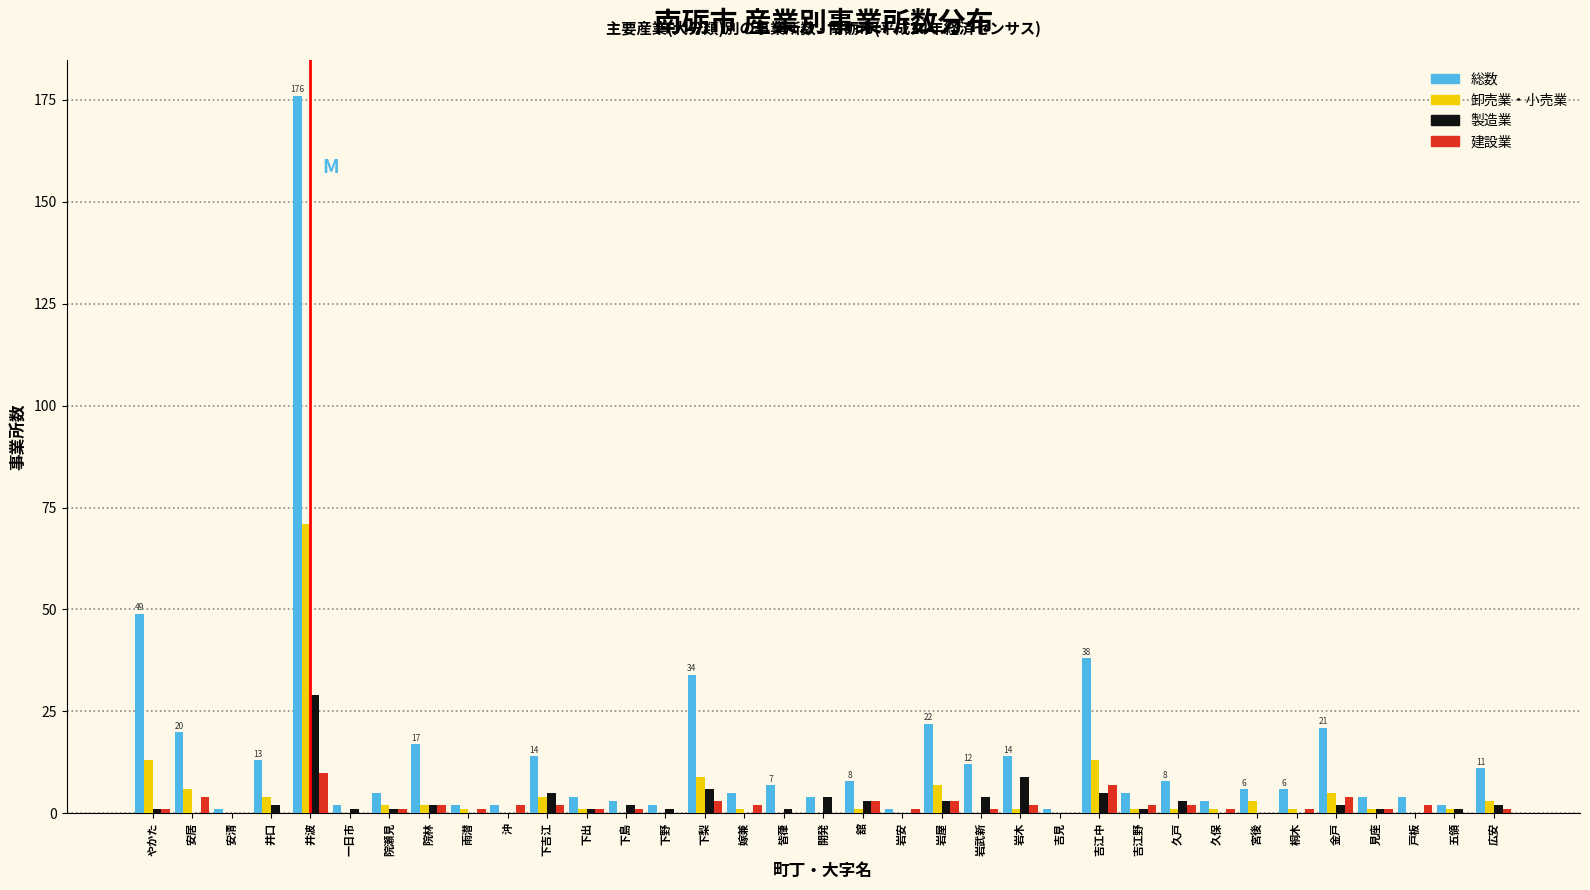

The value of 卸売業・小売業 at 一日市 is 46. True or false?

False